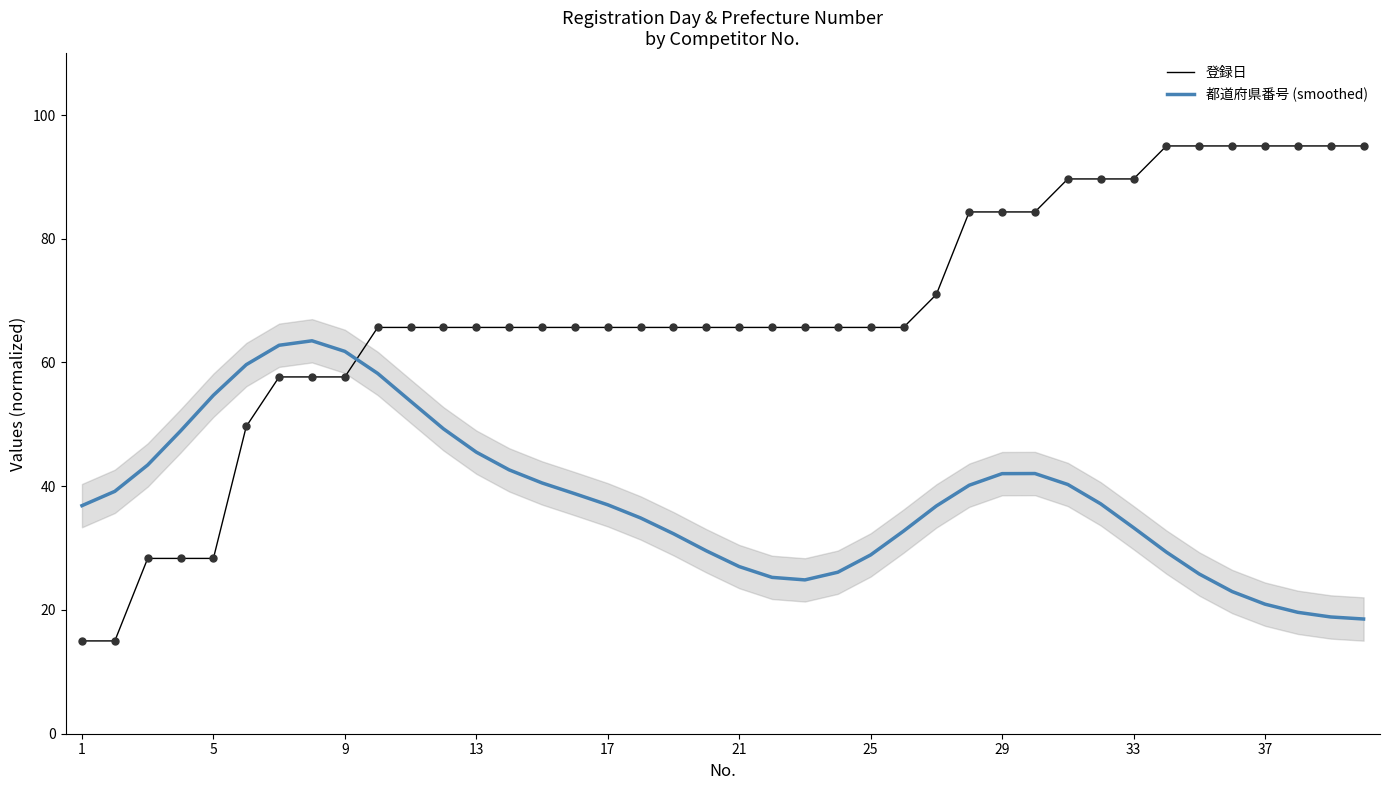

What is the maximum value for 都道府県番号 (smoothed)?

63.5